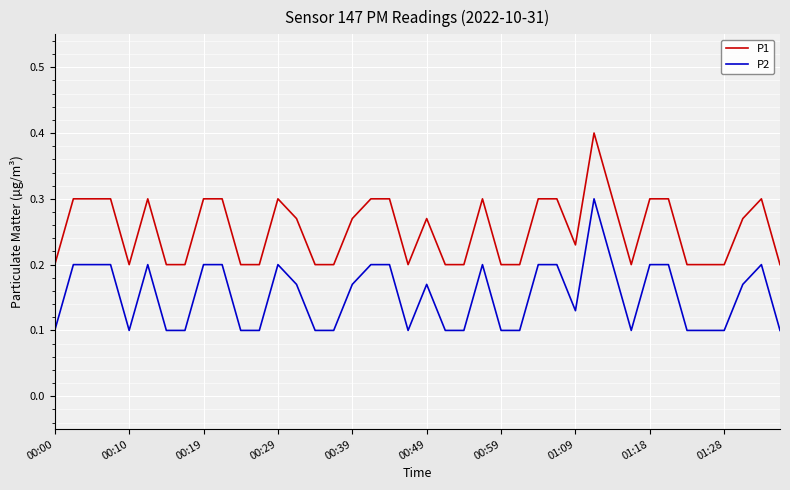

True or false: P2 and P1 intersect in this chart.

False